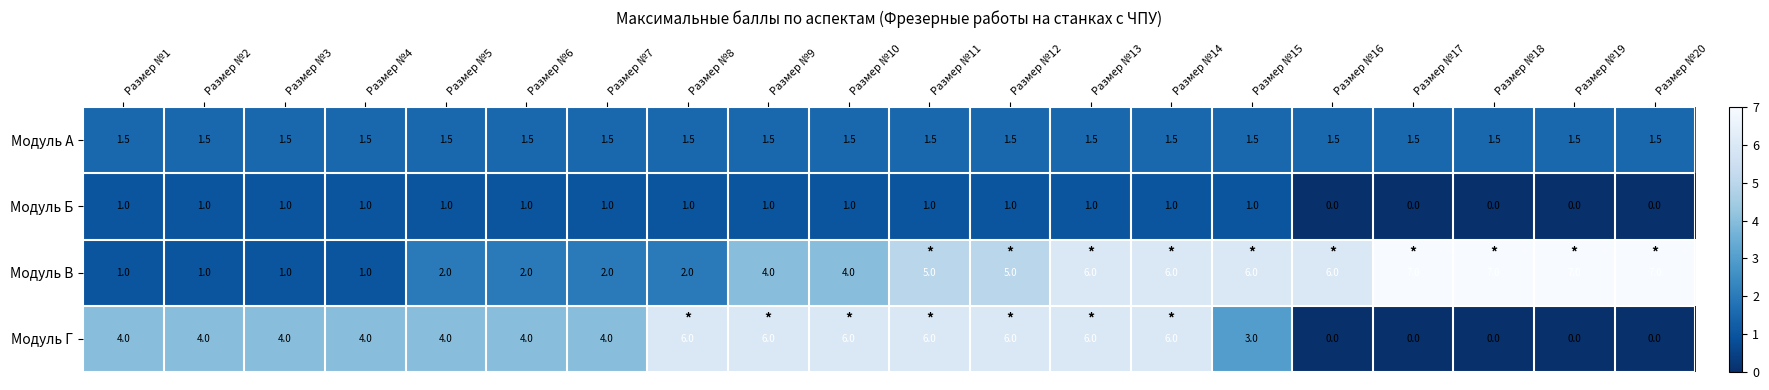

True or false: Модуль Г has a value of 4.0 at Размер №7.

True